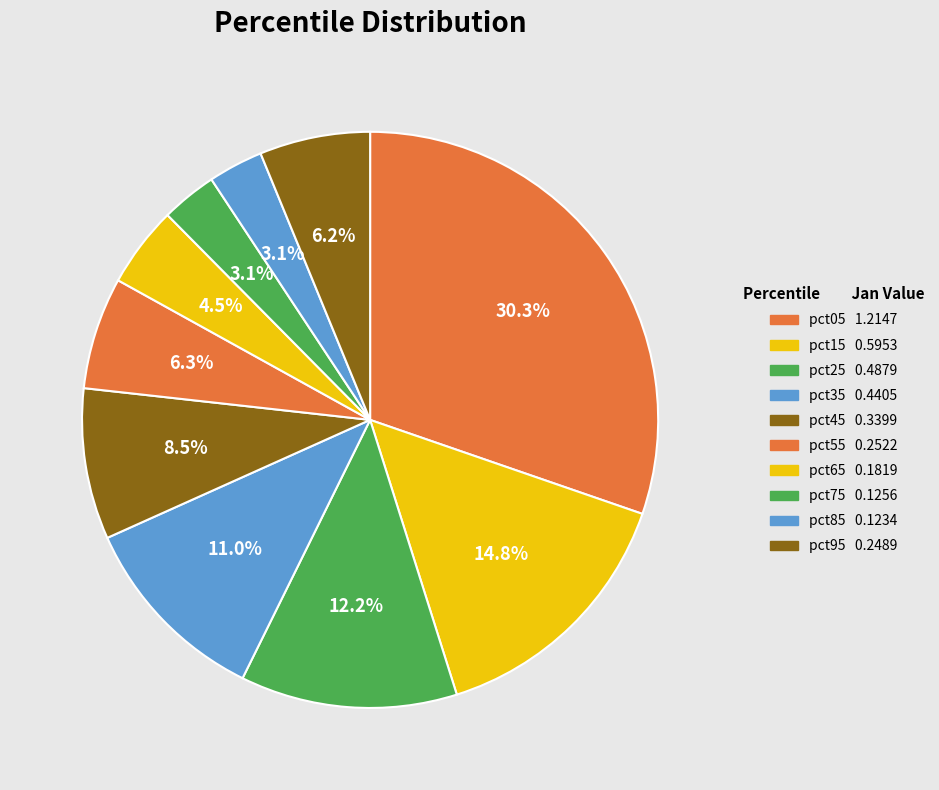

What percentage is the pct25 slice, to the nearest percent?

12%